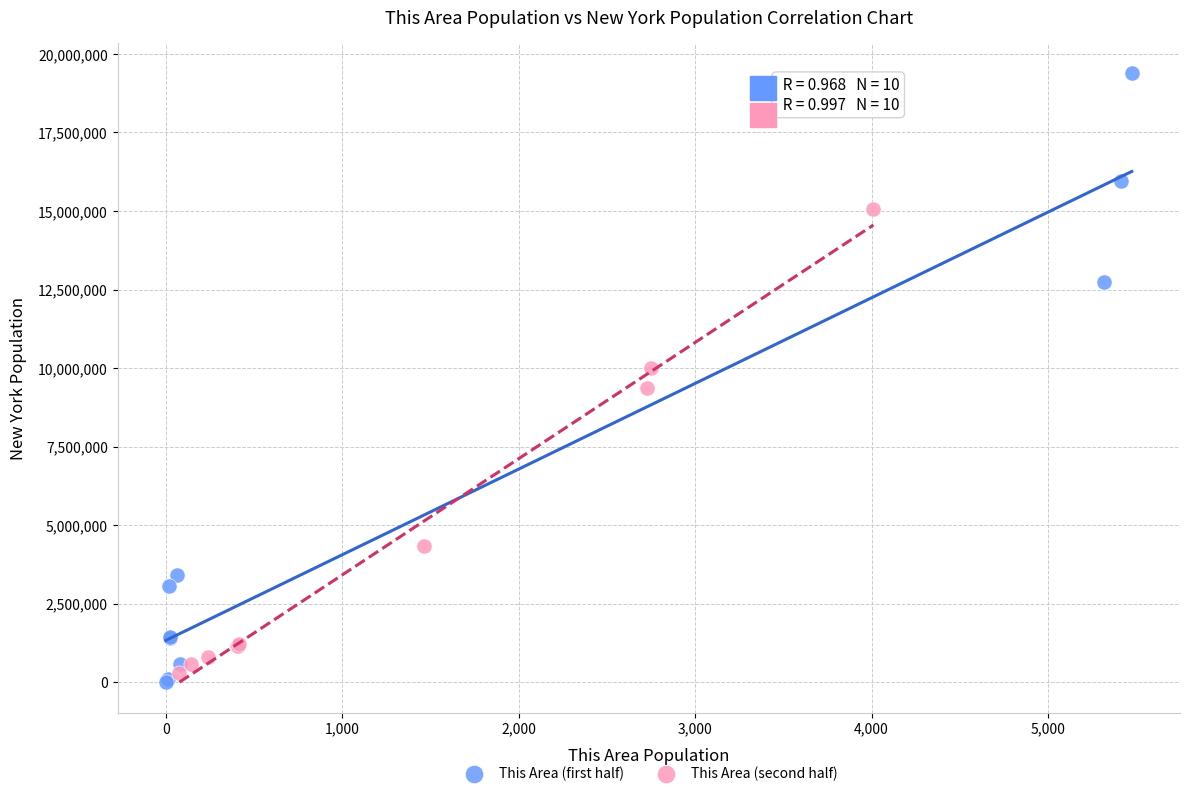

Which series has the largest Y range (max minus min)?

This Area (first half)